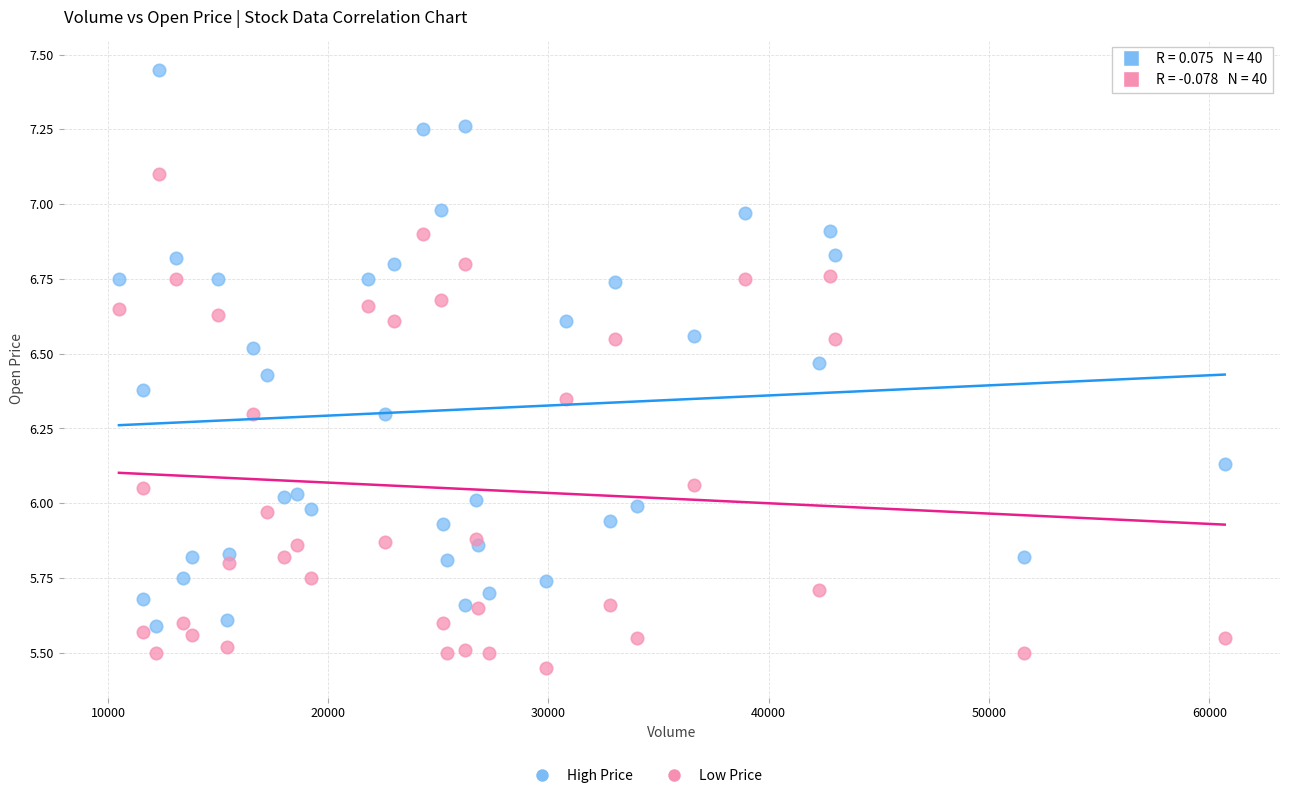

Which series reaches the maximum Y coordinate?

High Price